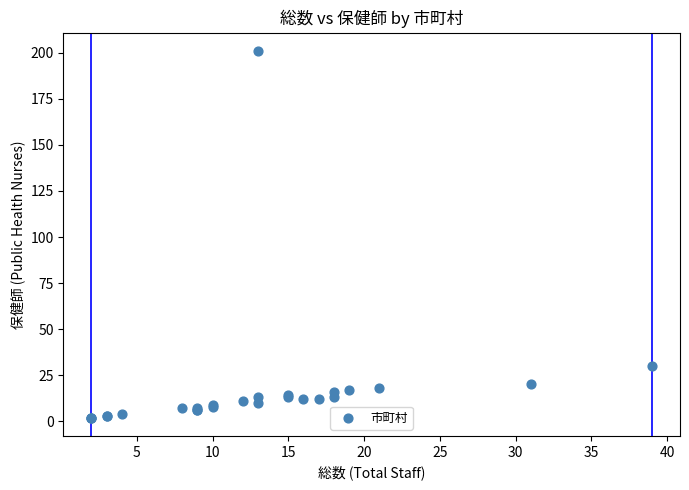

What Y value in the scatter plot is closest to 101?

30